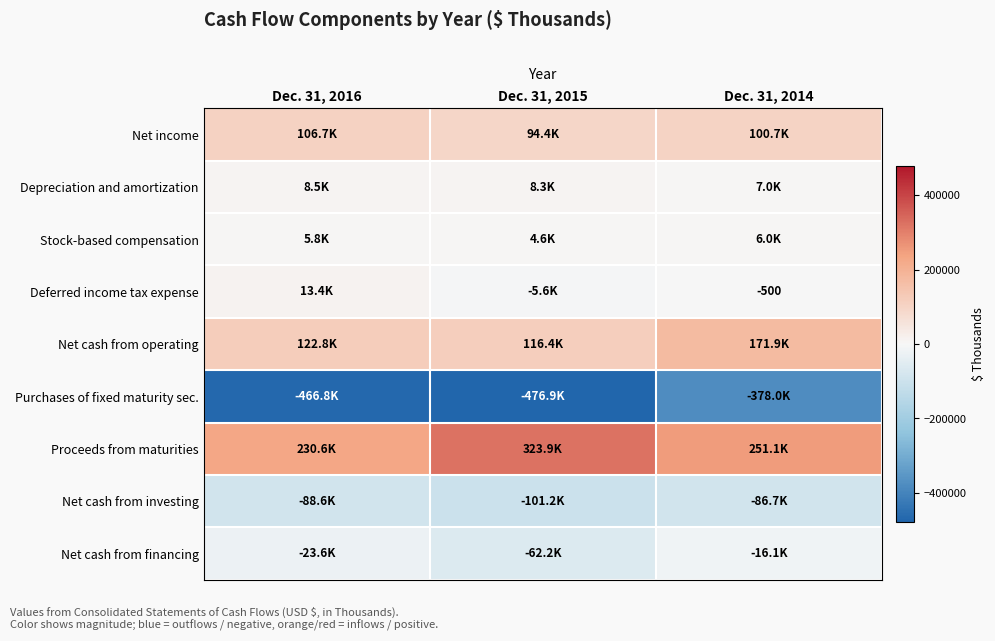

What is the sum of the Depreciation and amortization values at Dec. 31, 2015 and Dec. 31, 2016?

16800